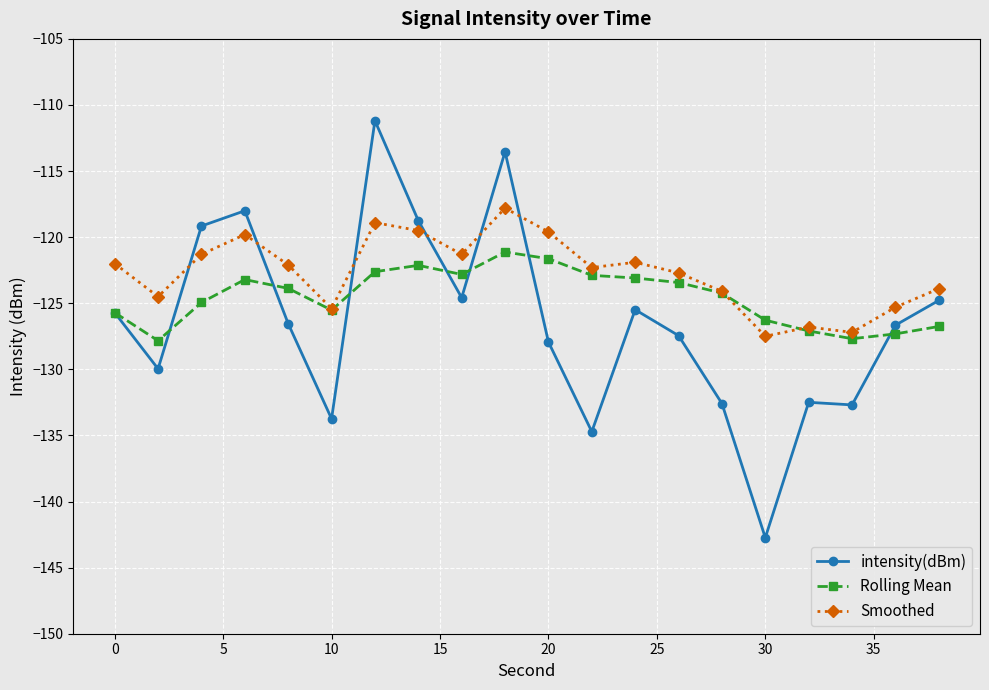

What is the maximum value shown in the chart?

-111.2